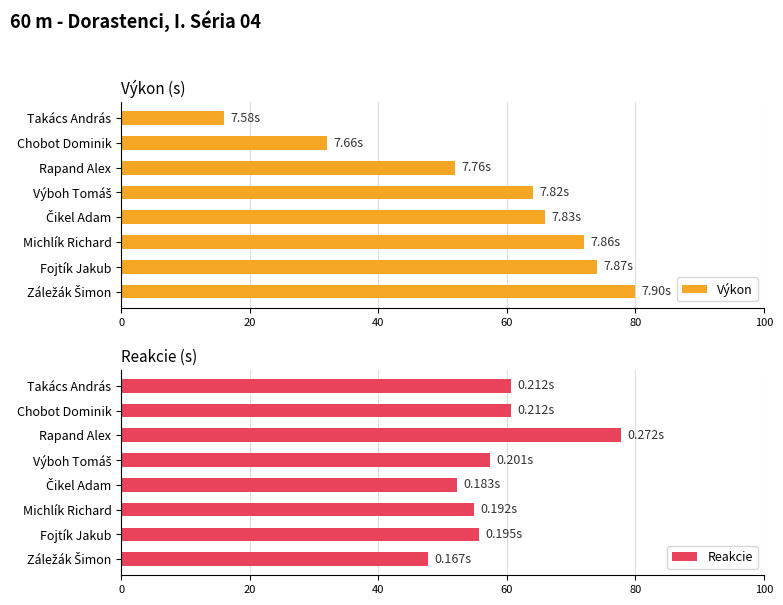

What is the sum of the Reakcie values at Michlík Richard and Fojtík Jakub?

110.6